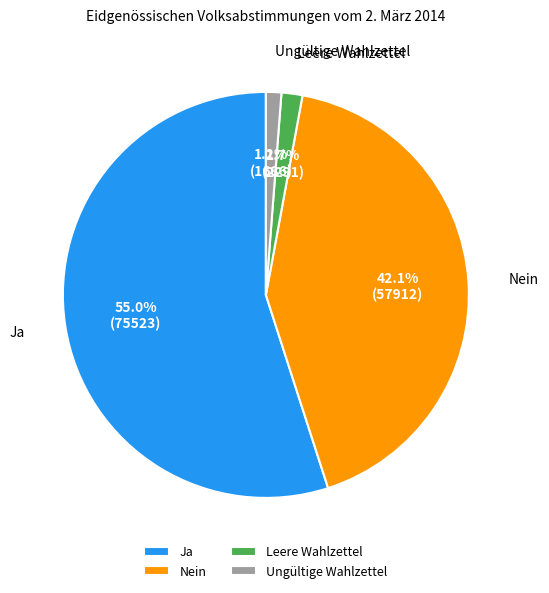

Is there a majority slice in this chart?

Yes